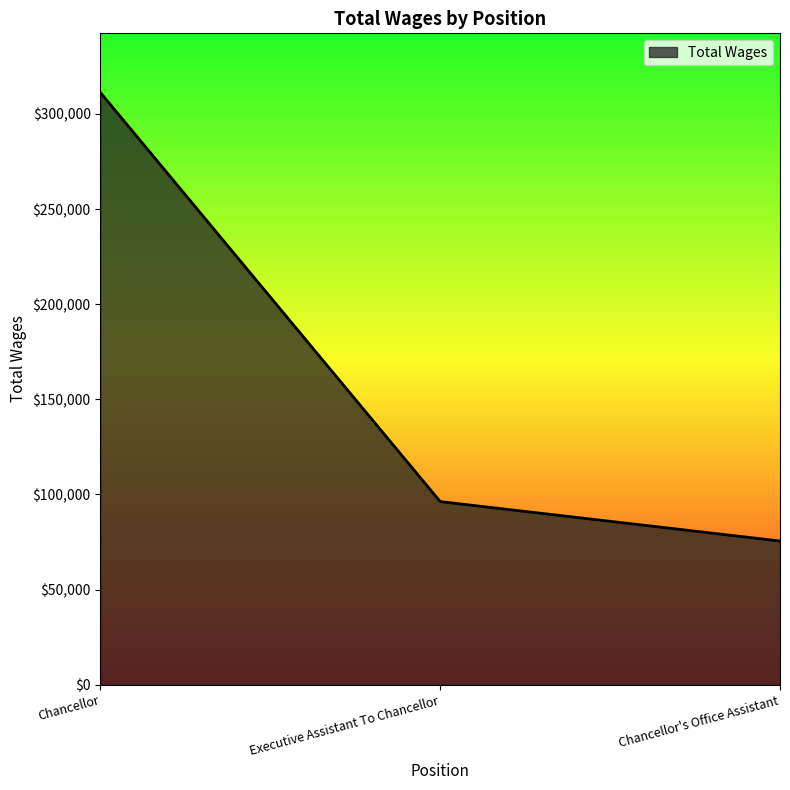

Reading left to right, transcribe all the data shown in this chart.

Chancellor=311214	Executive Assistant To Chancellor=96251	Chancellor's Office Assistant=75529